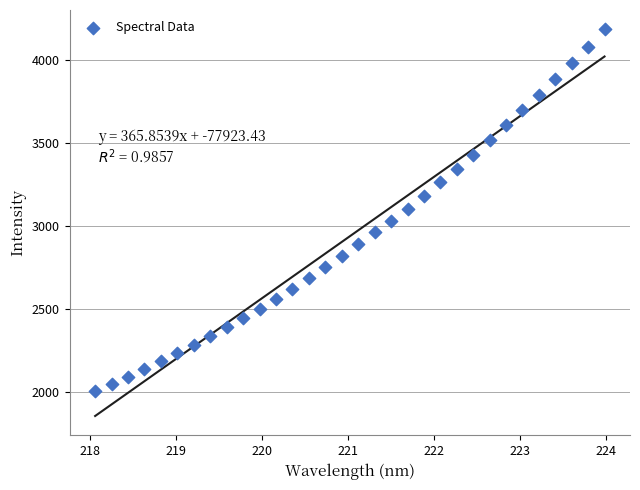

What is the range of X values (max minus min)?

5.9